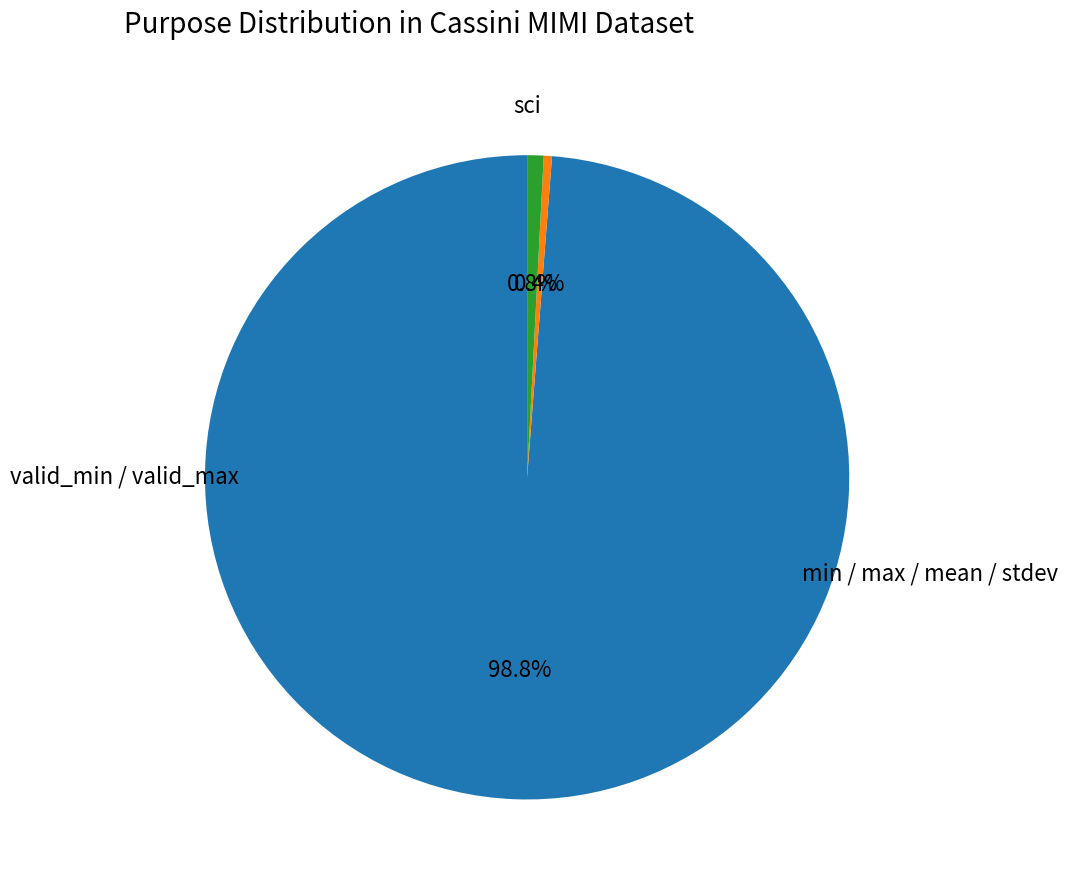

Is there a majority slice in this chart?

Yes